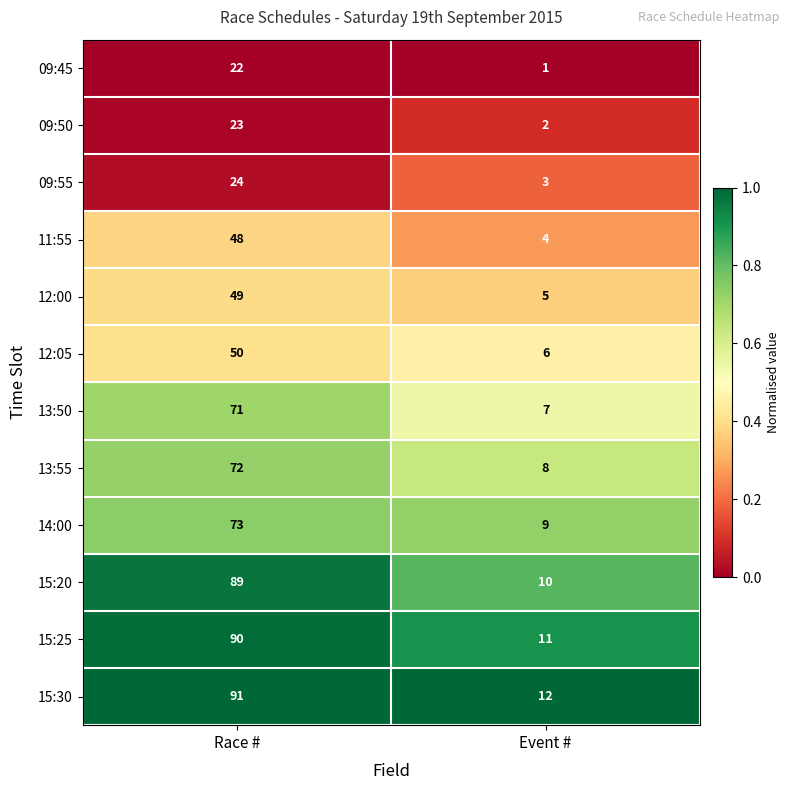

What is the sum of the 15:30 values at Event # and Race #?

103